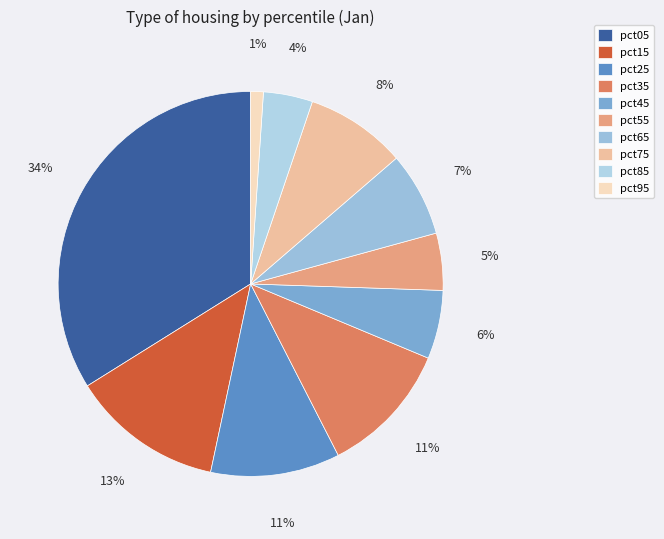

The pct35 slice represents 11% of the pie. True or false?

True